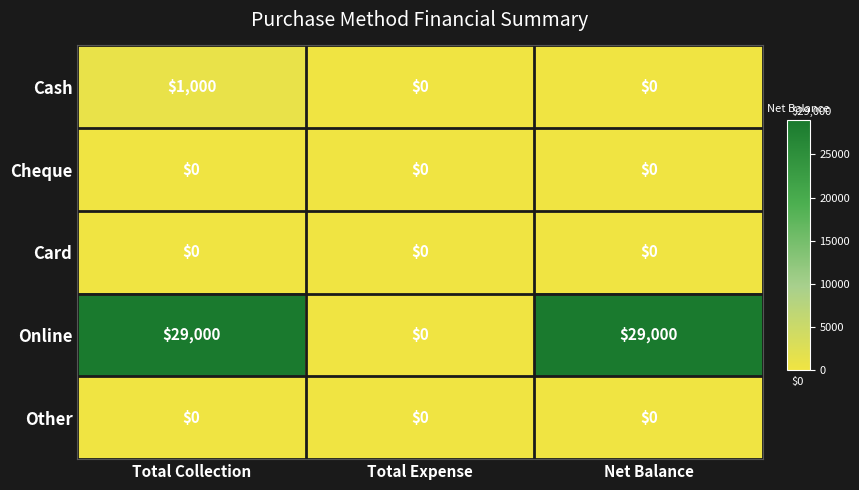

At which category is the sum across all series the highest?

Total Collection